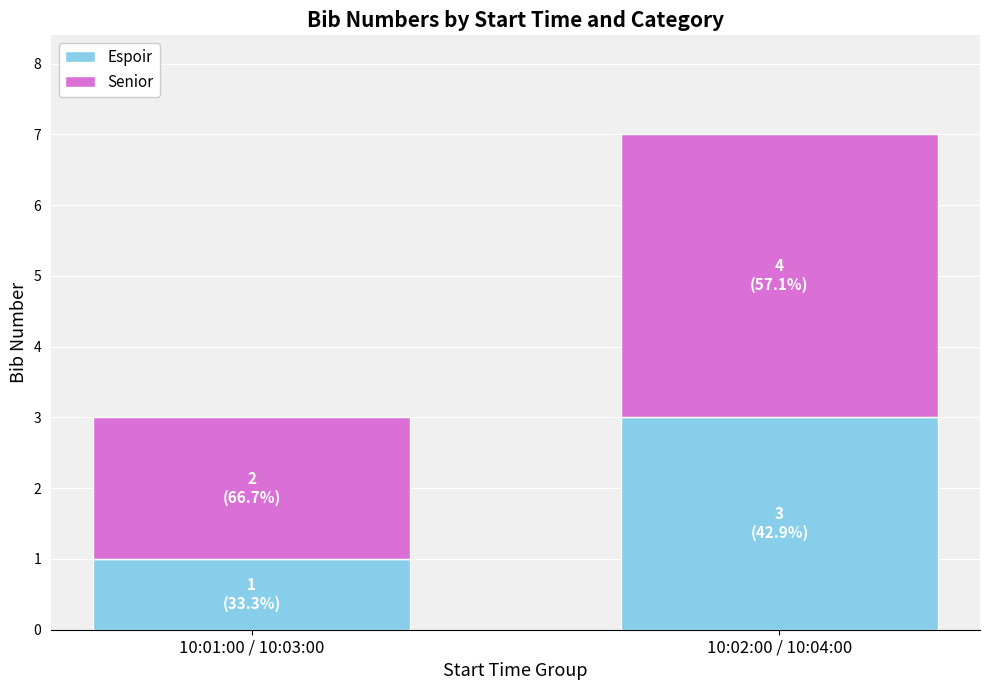

Reading left to right, transcribe the values for Espoir.

10:01:00 / 10:03:00=1	10:02:00 / 10:04:00=3